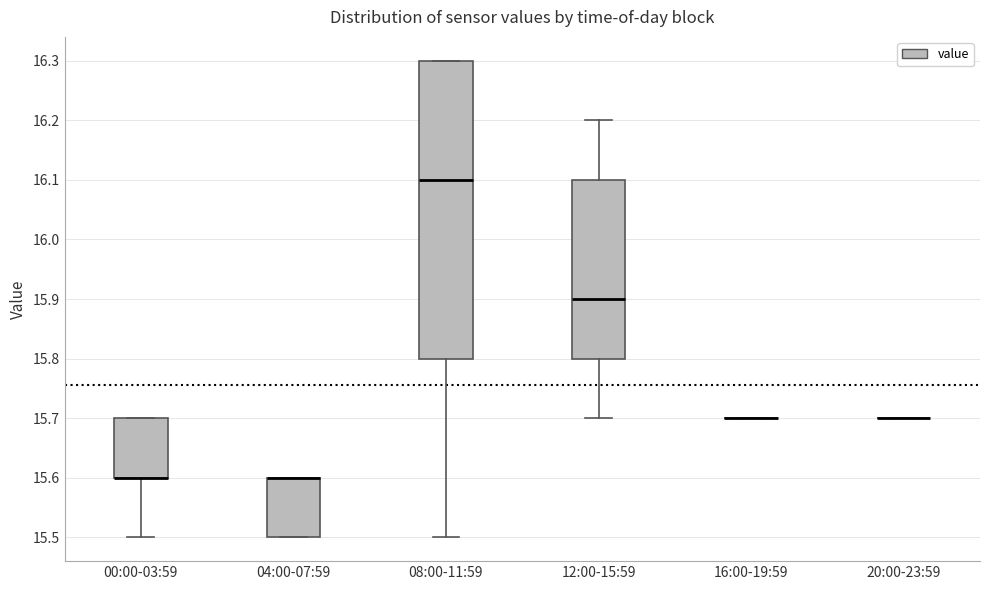

Where does the median line of the box for 08:00-11:59 sit on the y-axis? The values are not printed on the chart, so give them approximately, as read against the axis.

16.1